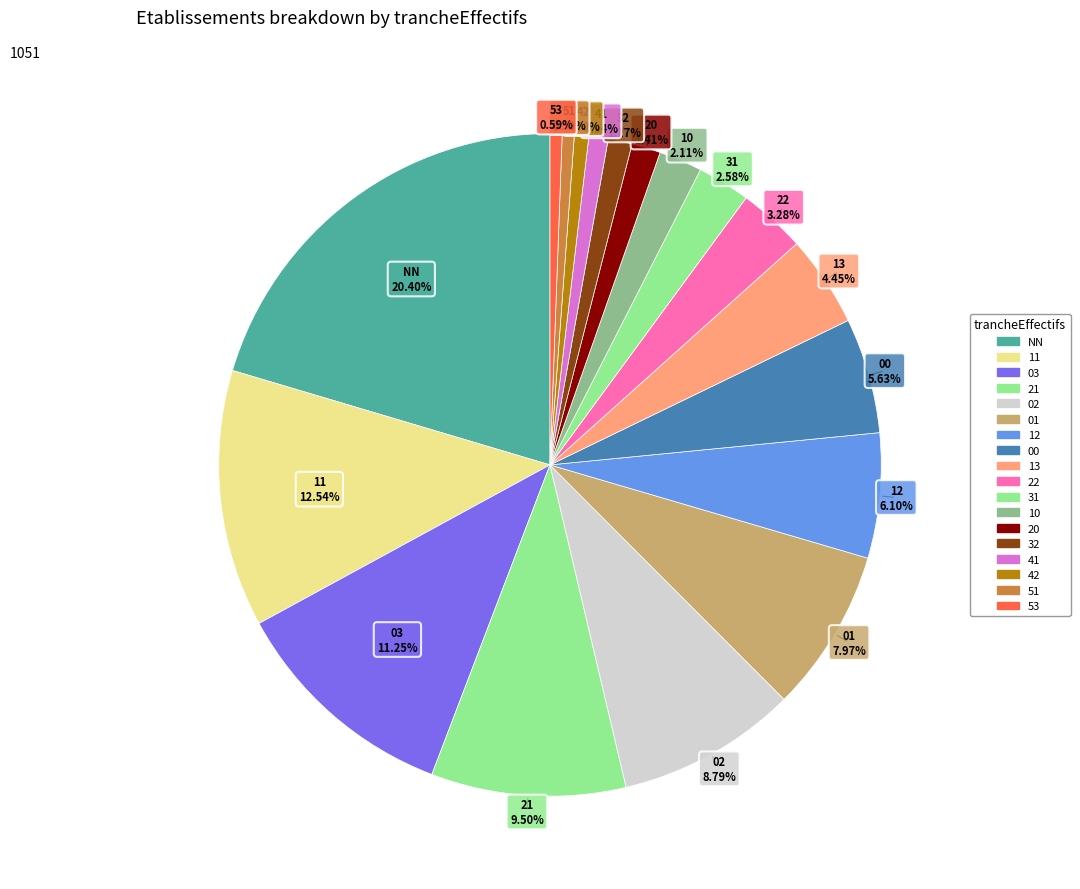

Which slice is the largest?

NN